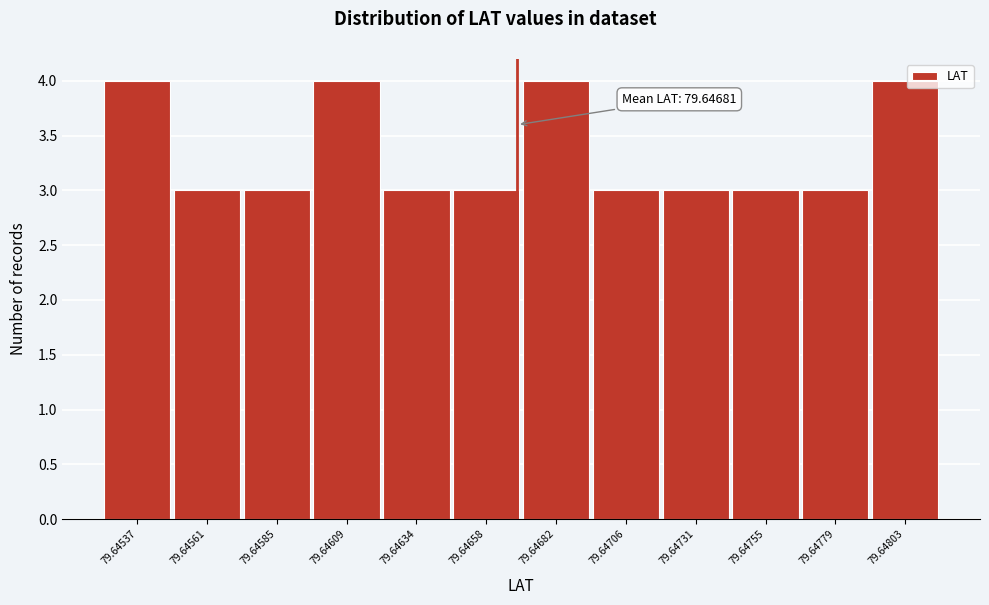

Reading left to right, list all the values displayed in this chart.

4	3	3	4	3	3	4	3	3	3	3	4